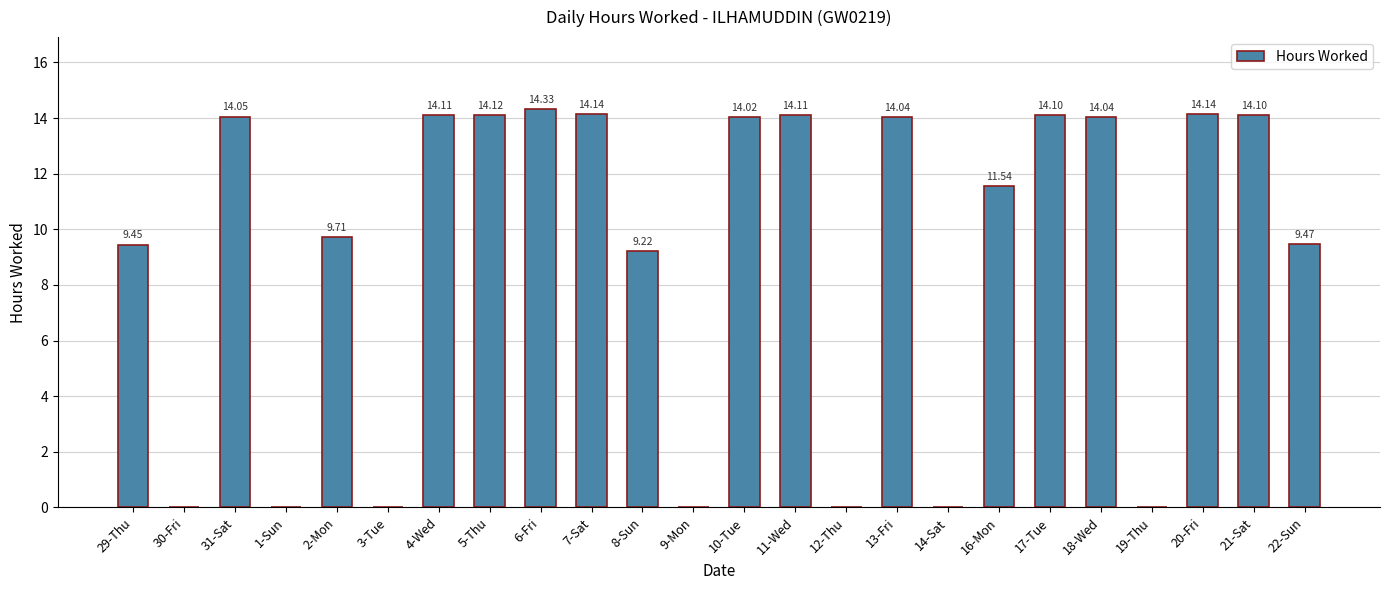

Which has a higher value, 31-Sat or 9-Mon?

31-Sat